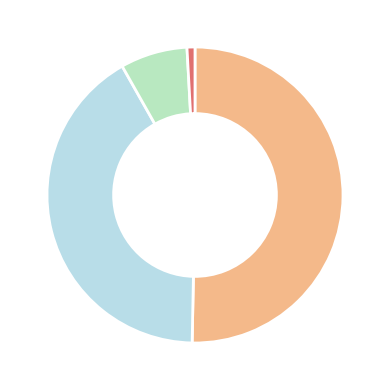

Is there any slice that represents more than half of the pie?

Yes